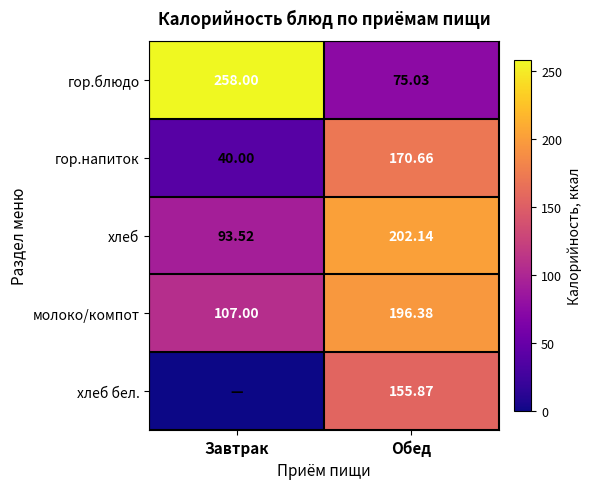

Where does the хлеб series first go above 202?

Обед